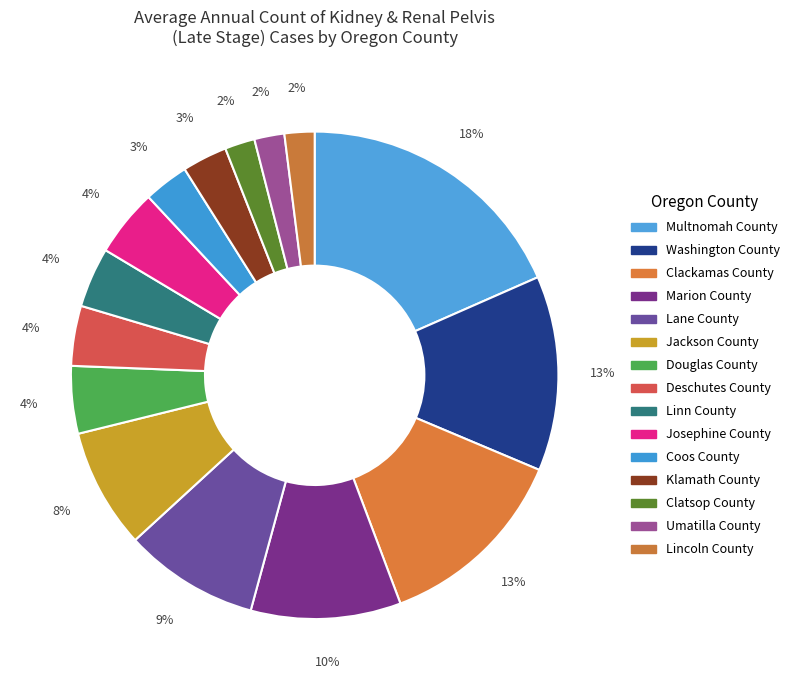

How many segments does this pie chart have?

15